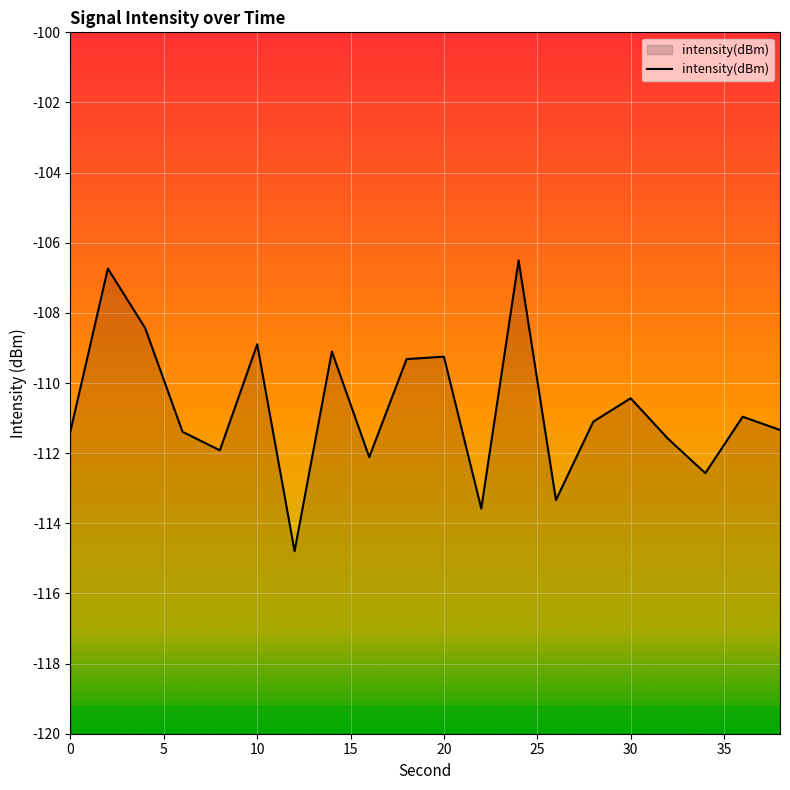

The chart shows a value of -150.5 at 0. True or false?

False